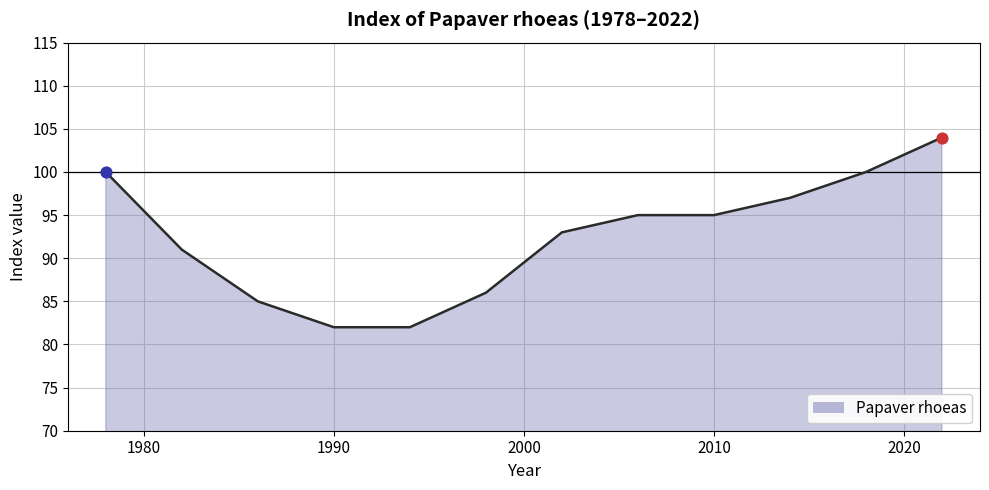

What is the difference between the maximum and minimum values?

22